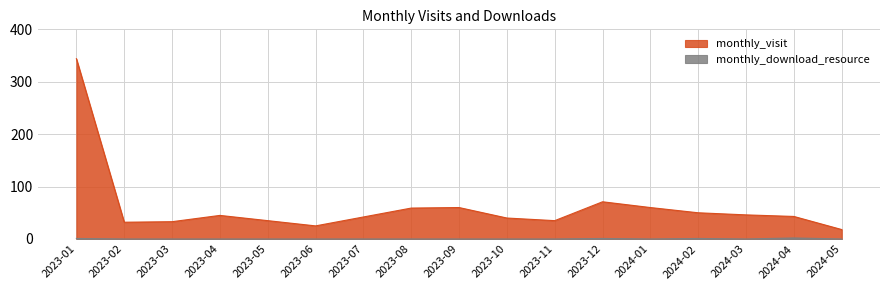

Reading left to right, extract all data points from this chart.

monthly_visit: 2023-01=344	2023-02=32	2023-03=33	2023-04=45	2023-05=35	2023-06=25	2023-07=42	2023-08=59	2023-09=60	2023-10=40	2023-11=35	2023-12=71	2024-01=60	2024-02=50	2024-03=46	2024-04=43	2024-05=18
monthly_download_resource: 2023-01=1	2023-02=0	2023-03=0	2023-04=0	2023-05=0	2023-06=0	2023-07=0	2023-08=0	2023-09=0	2023-10=0	2023-11=0	2023-12=1	2024-01=0	2024-02=1	2024-03=0	2024-04=2	2024-05=0